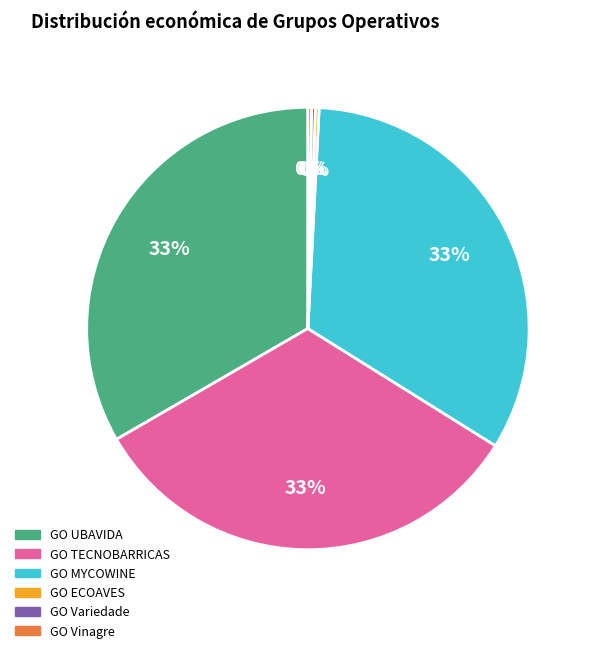

Does any single category account for the majority?

No